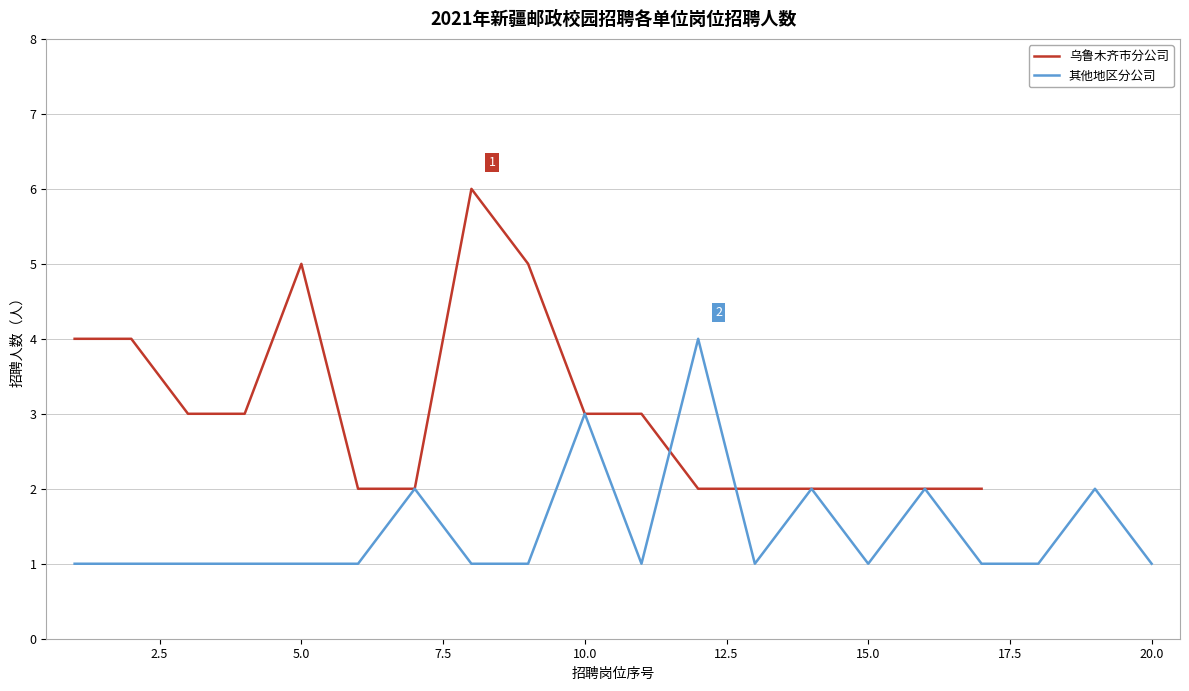

Does the chart have visible grid lines?

Yes